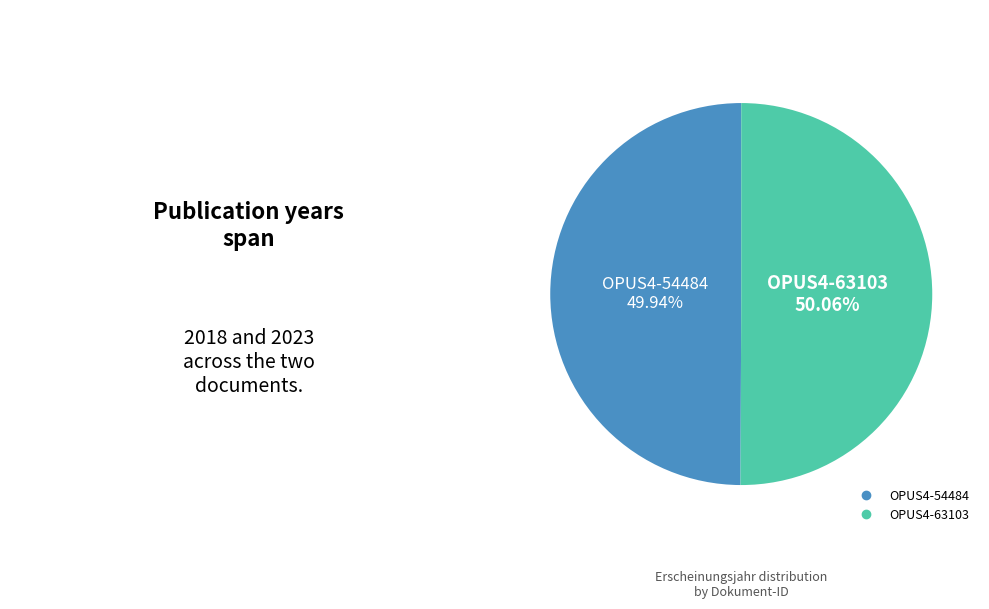

How many slices are in this pie chart?

2